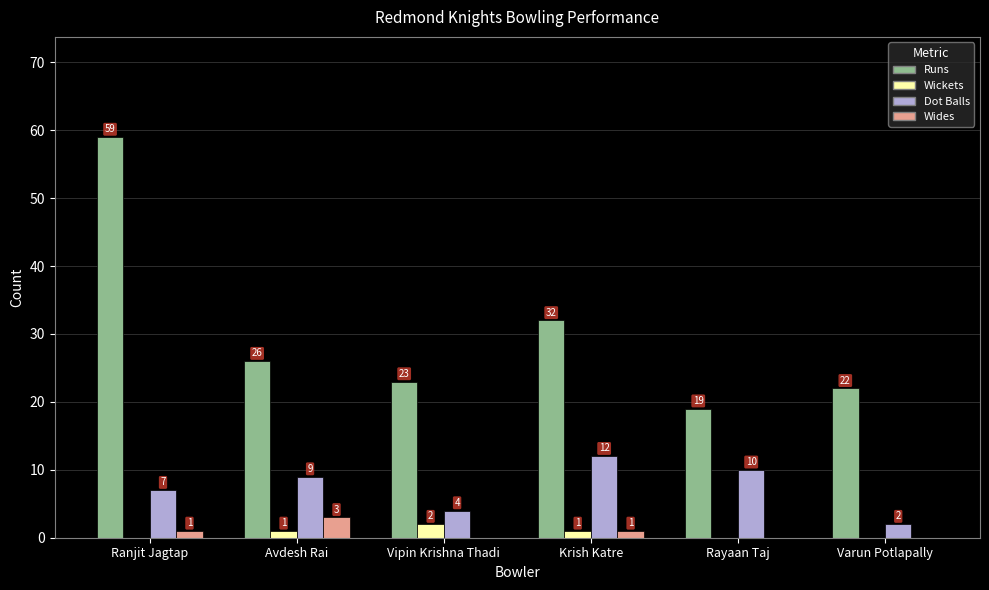

What is the sum of all Dot Balls values?

44